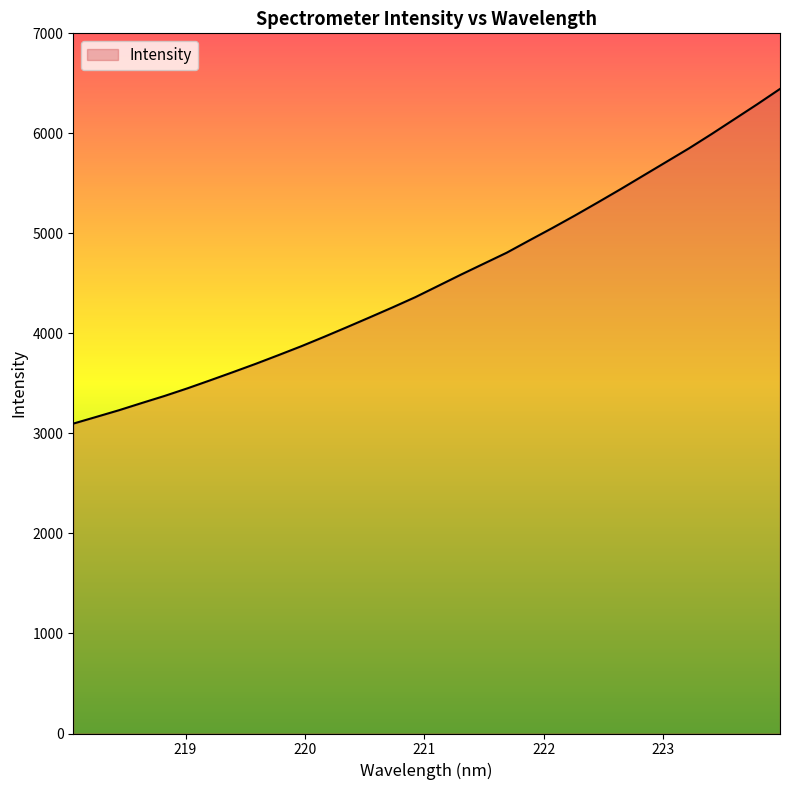

True or false: the data has more than 2 interior local peaks.

False